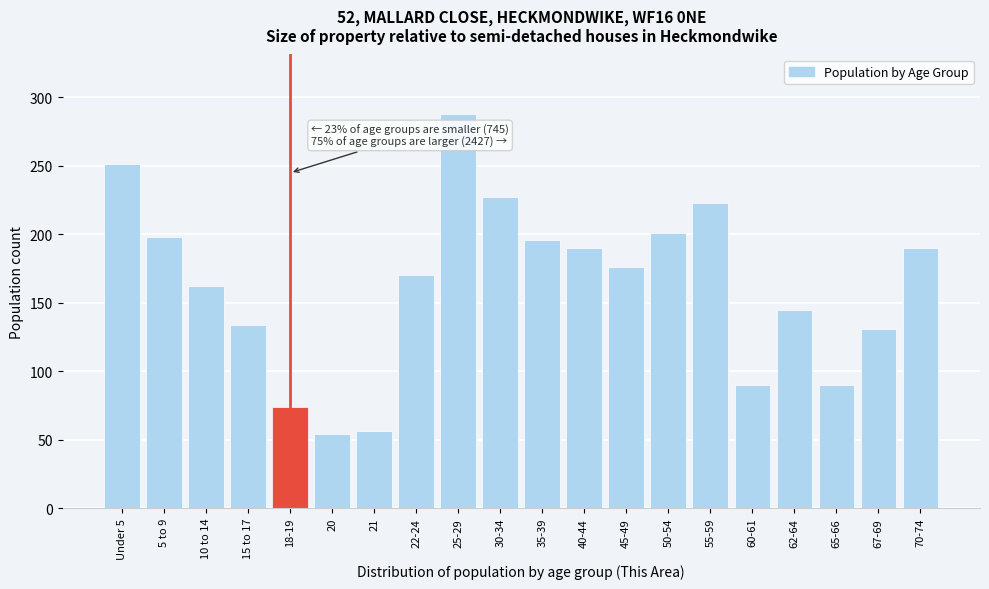

Reading left to right, transcribe all the data shown in this chart.

251	198	162	134	74	54	56	170	288	227	196	190	176	201	223	90	145	90	131	190